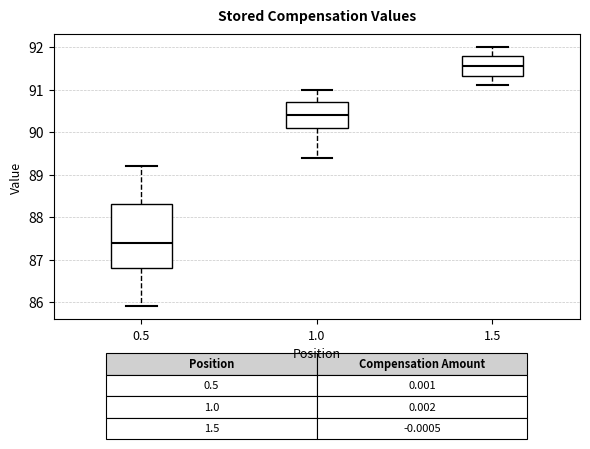

Which box is the tallest, from its lower edge to its upper edge?

0.5